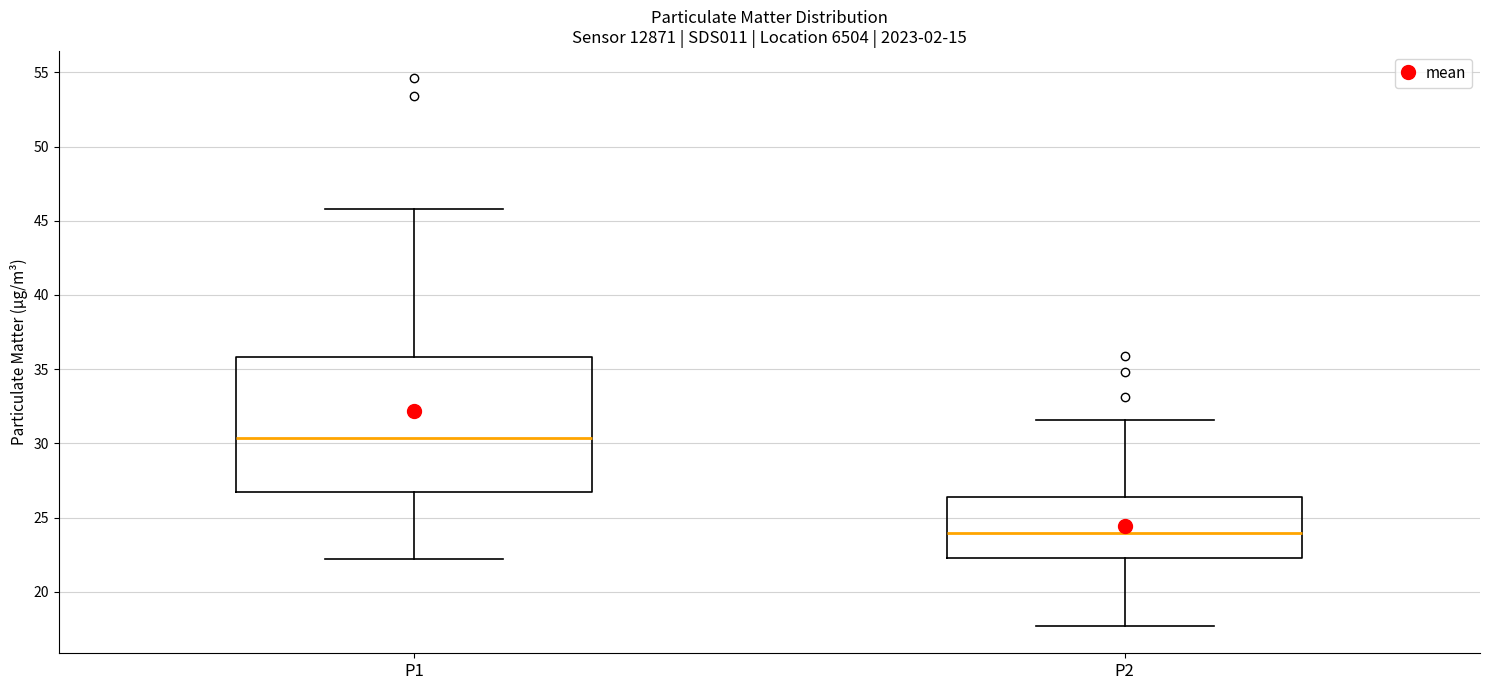

Which box's median line is the highest?

P1